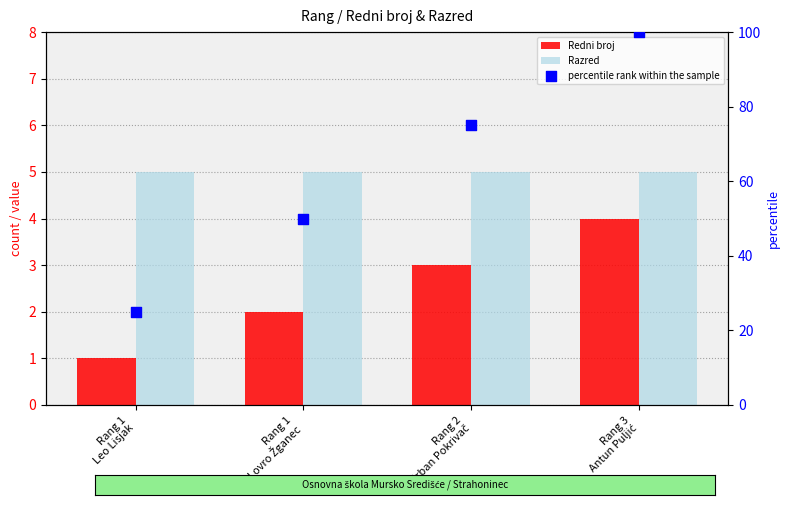

Is the value of Razred at Rang 2
Urban Pokrivač greater than the value of percentile rank within the sample at Rang 1
Lovro Žganec?

No